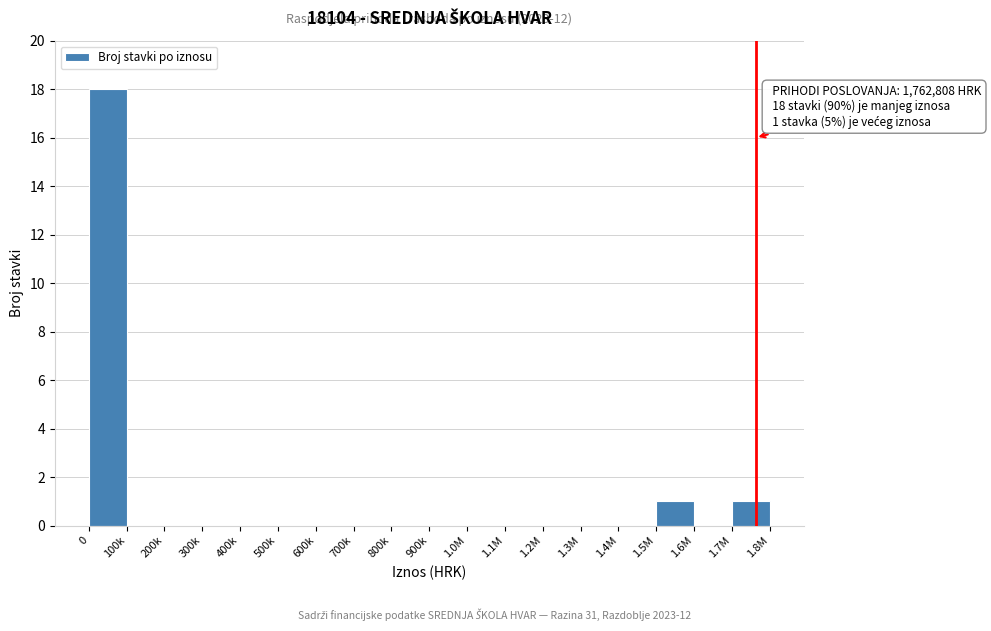

Reading left to right, list all the values displayed in this chart.

0=18	100k=0	200k=0	300k=0	400k=0	500k=0	600k=0	700k=0	800k=0	900k=0	1.0M=0	1.1M=0	1.2M=0	1.3M=0	1.4M=0	1.5M=1	1.6M=0	1.7M=1